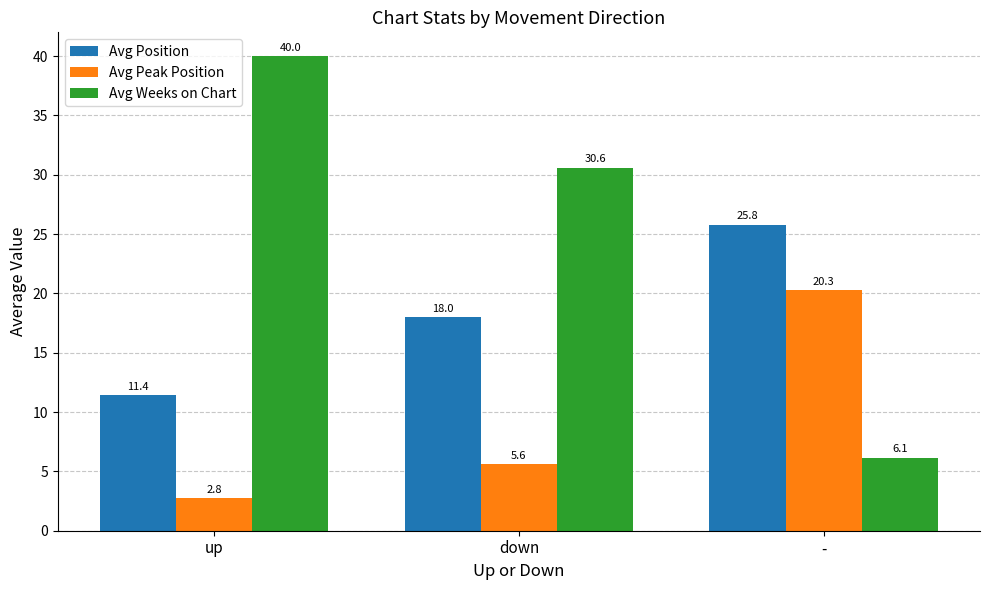

Which series has the widest spread of values?

Avg Weeks on Chart